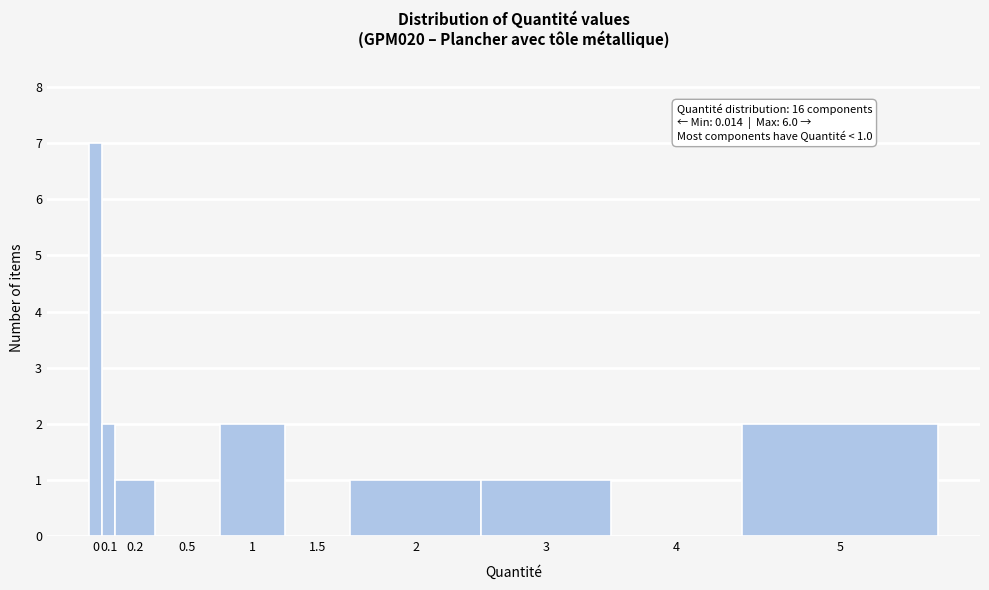

Reading left to right, extract all data points from this chart.

0=7	0.1=2	0.2=1	0.5=0	1=2	1.5=0	2=1	3=1	4=0	5=2